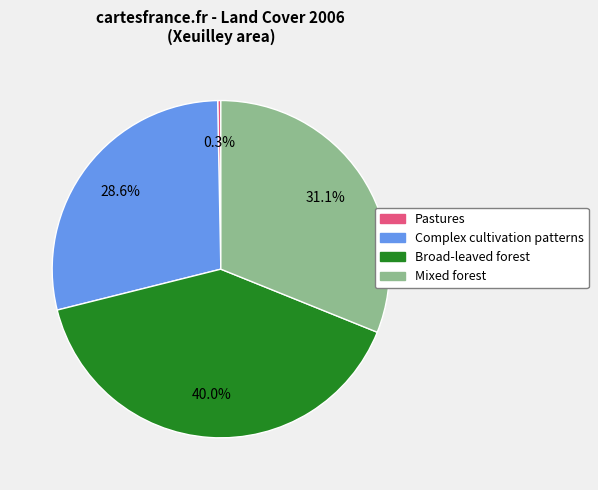

Combined, what portion of the pie is Complex cultivation patterns and Pastures?

28.9%